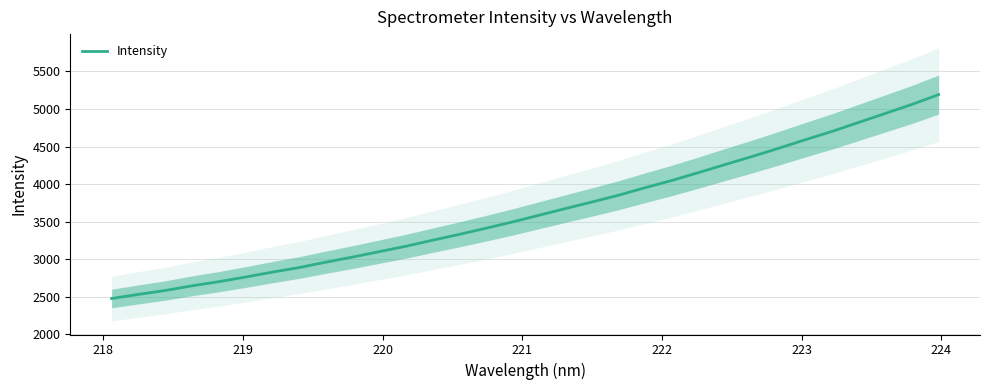

What is the difference between the maximum and second lowest values?

2659.6